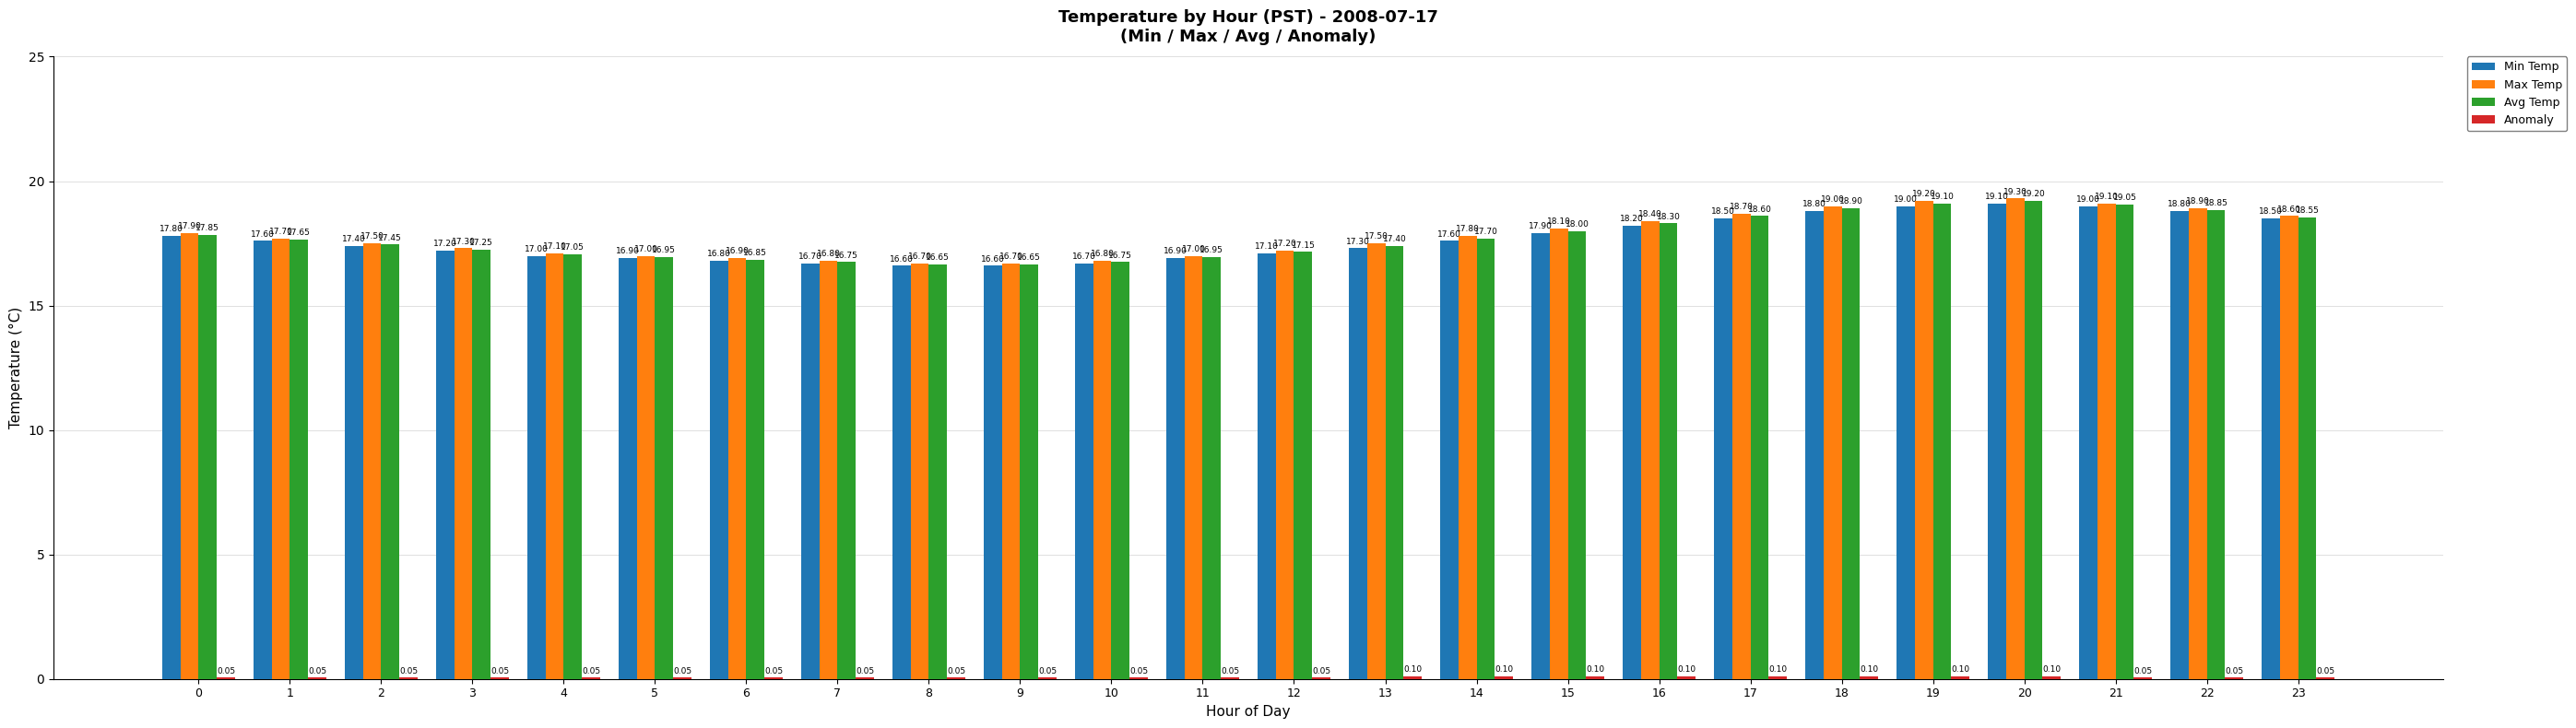

Between 2 and 18, which series saw the biggest shift?

Max Temp